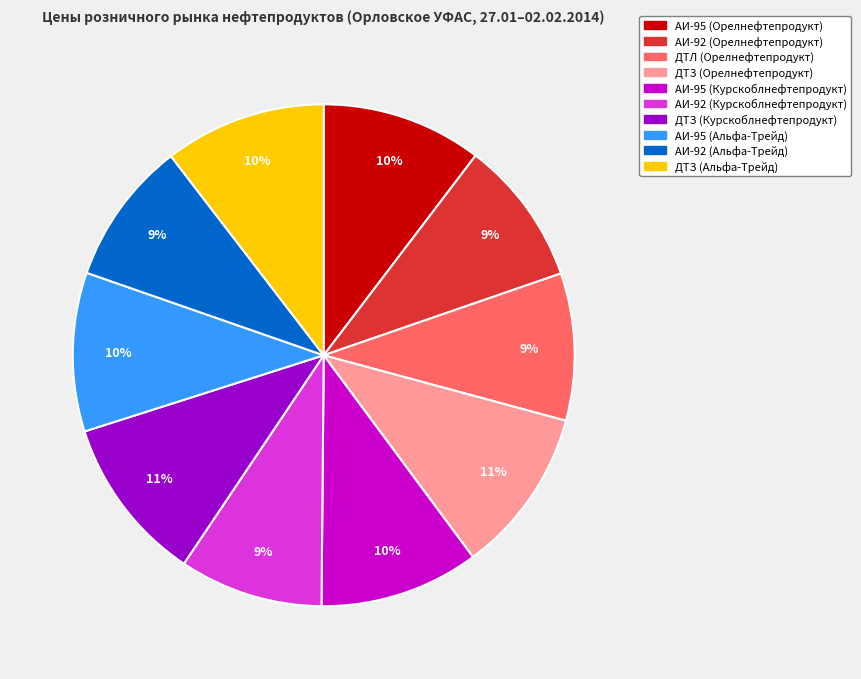

Does ДТЗ (Орелнефтепродукт) account for over 50% of the chart?

No